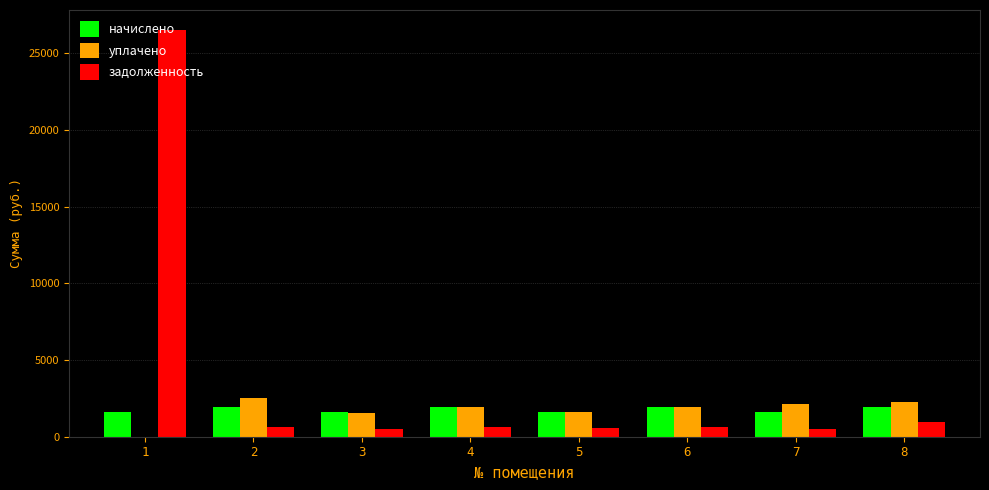

Which series changed the most between 1 and 7?

задолженность